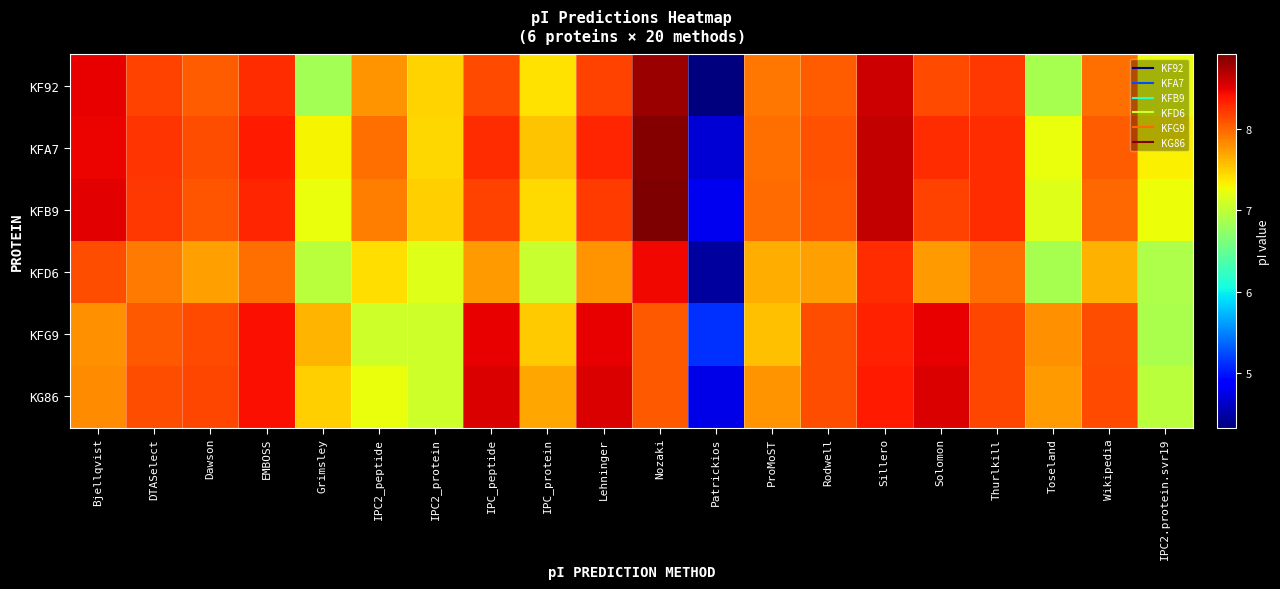

Reading right to left, what are all the values shown in this chart?

KF92: IPC2.protein.svr19=7.2	Wikipedia=8.0	Toseland=6.9	Thurlkill=8.2	Solomon=8.1	Sillero=8.6	Rodwell=8.1	ProMoST=7.9	Patrickios=4.3	Nozaki=8.8	Lehninger=8.2	IPC_protein=7.4	IPC_peptide=8.1	IPC2_protein=7.5	IPC2_peptide=7.8	Grimsley=6.8	EMBOSS=8.3	Dawson=8.1	DTASelect=8.2	Bjellqvist=8.5
KFA7: IPC2.protein.svr19=7.3	Wikipedia=8.0	Toseland=7.2	Thurlkill=8.3	Solomon=8.3	Sillero=8.6	Rodwell=8.1	ProMoST=8.0	Patrickios=4.7	Nozaki=8.9	Lehninger=8.3	IPC_protein=7.5	IPC_peptide=8.3	IPC2_protein=7.5	IPC2_peptide=8.0	Grimsley=7.3	EMBOSS=8.4	Dawson=8.1	DTASelect=8.2	Bjellqvist=8.5
KFB9: IPC2.protein.svr19=7.3	Wikipedia=8.0	Toseland=7.2	Thurlkill=8.3	Solomon=8.2	Sillero=8.6	Rodwell=8.1	ProMoST=8.0	Patrickios=4.8	Nozaki=8.9	Lehninger=8.2	IPC_protein=7.4	IPC_peptide=8.2	IPC2_protein=7.5	IPC2_peptide=7.9	Grimsley=7.2	EMBOSS=8.3	Dawson=8.1	DTASelect=8.2	Bjellqvist=8.5
KFD6: IPC2.protein.svr19=6.9	Wikipedia=7.6	Toseland=6.9	Thurlkill=8.0	Solomon=7.7	Sillero=8.3	Rodwell=7.7	ProMoST=7.6	Patrickios=4.5	Nozaki=8.5	Lehninger=7.8	IPC_protein=7.0	IPC_peptide=7.7	IPC2_protein=7.2	IPC2_peptide=7.4	Grimsley=7.0	EMBOSS=8.0	Dawson=7.7	DTASelect=7.9	Bjellqvist=8.1
KFG9: IPC2.protein.svr19=6.9	Wikipedia=8.1	Toseland=7.8	Thurlkill=8.2	Solomon=8.5	Sillero=8.3	Rodwell=8.1	ProMoST=7.6	Patrickios=5.1	Nozaki=8.1	Lehninger=8.5	IPC_protein=7.5	IPC_peptide=8.5	IPC2_protein=7.1	IPC2_peptide=7.1	Grimsley=7.6	EMBOSS=8.4	Dawson=8.1	DTASelect=8.1	Bjellqvist=7.8
KG86: IPC2.protein.svr19=7.0	Wikipedia=8.1	Toseland=7.7	Thurlkill=8.2	Solomon=8.6	Sillero=8.4	Rodwell=8.1	ProMoST=7.8	Patrickios=4.7	Nozaki=8.1	Lehninger=8.6	IPC_protein=7.7	IPC_peptide=8.6	IPC2_protein=7.1	IPC2_peptide=7.2	Grimsley=7.5	EMBOSS=8.4	Dawson=8.2	DTASelect=8.1	Bjellqvist=7.8